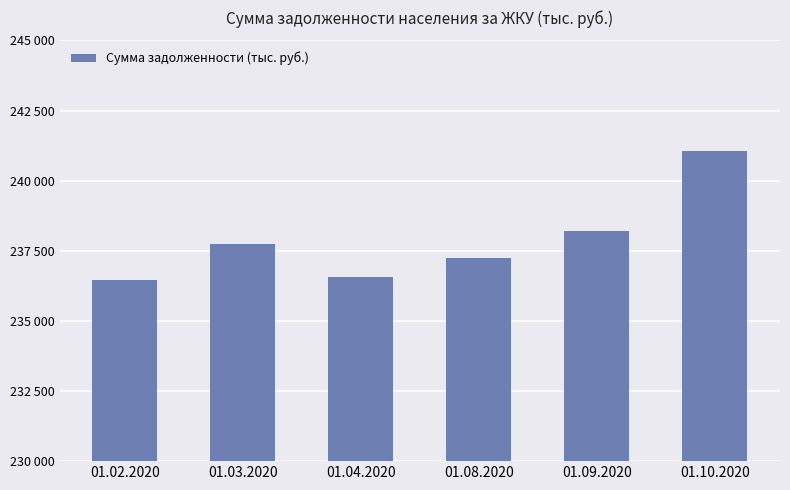

Between 01.08.2020 and 01.09.2020, which is larger?

01.09.2020